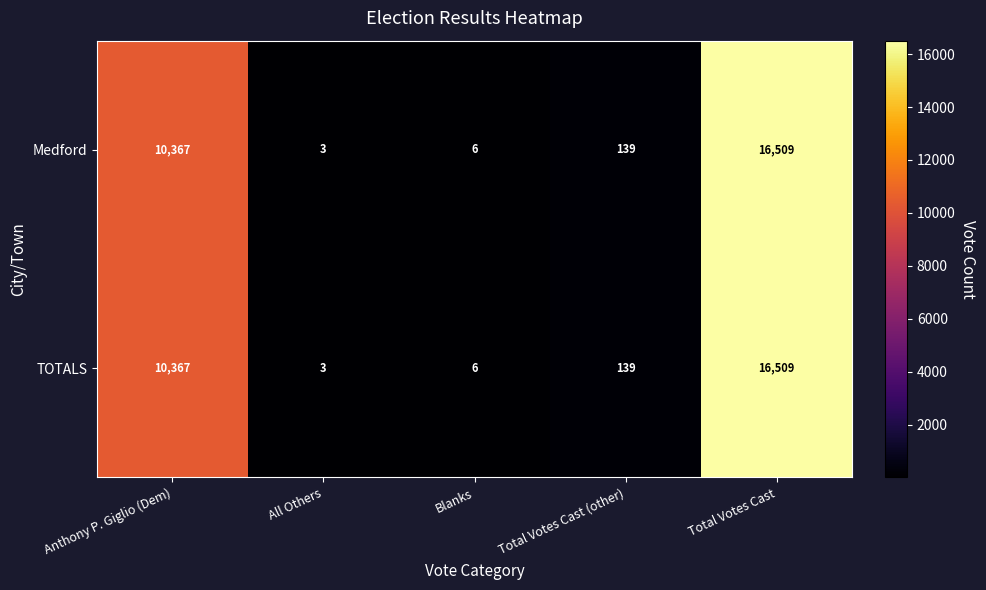

What is the total value across all series at Total Votes Cast (other)?

278